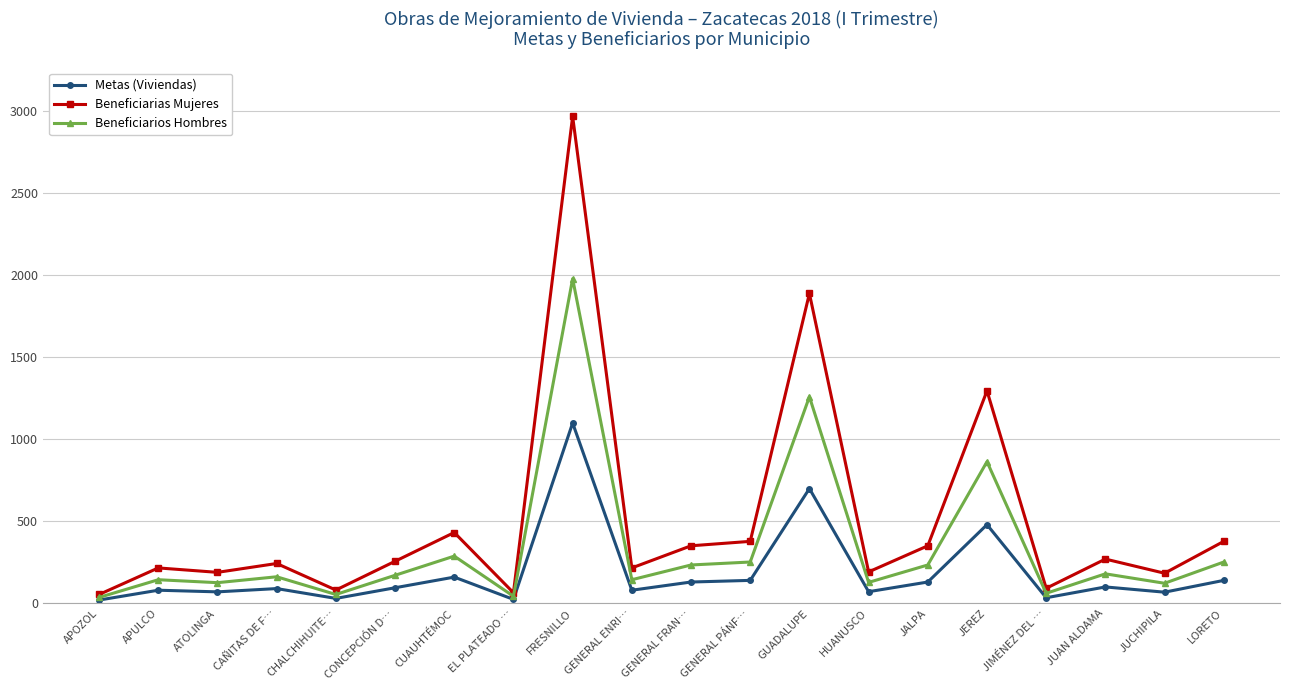

What is the label of the 15th point from the right?

CONCEPCIÓN D…